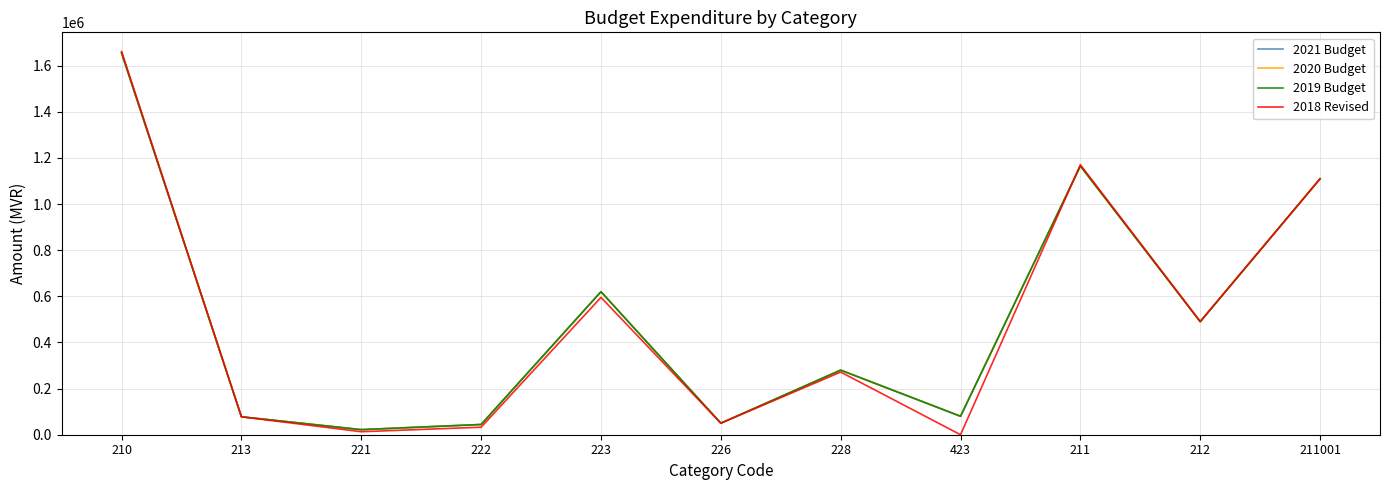

What is the sum of all 2018 Revised values?

5471571